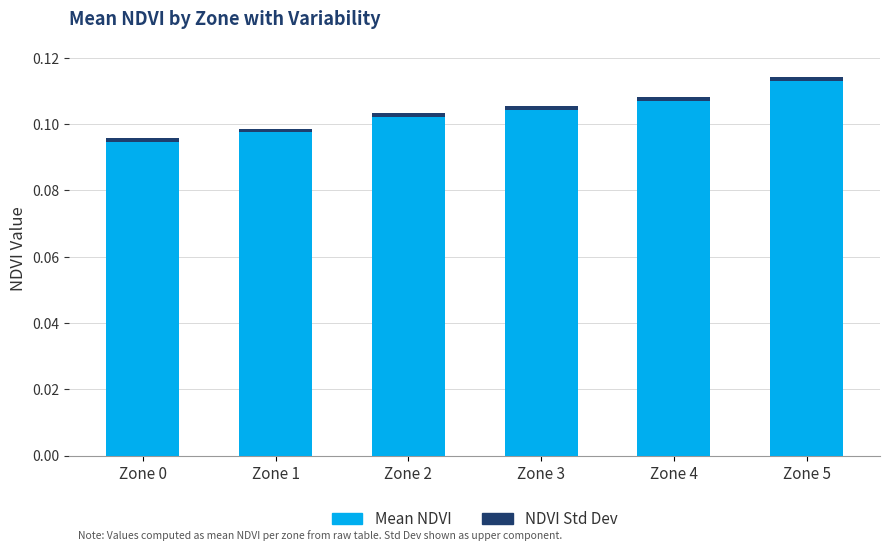

At which category is the sum across all series the highest?

Zone 5